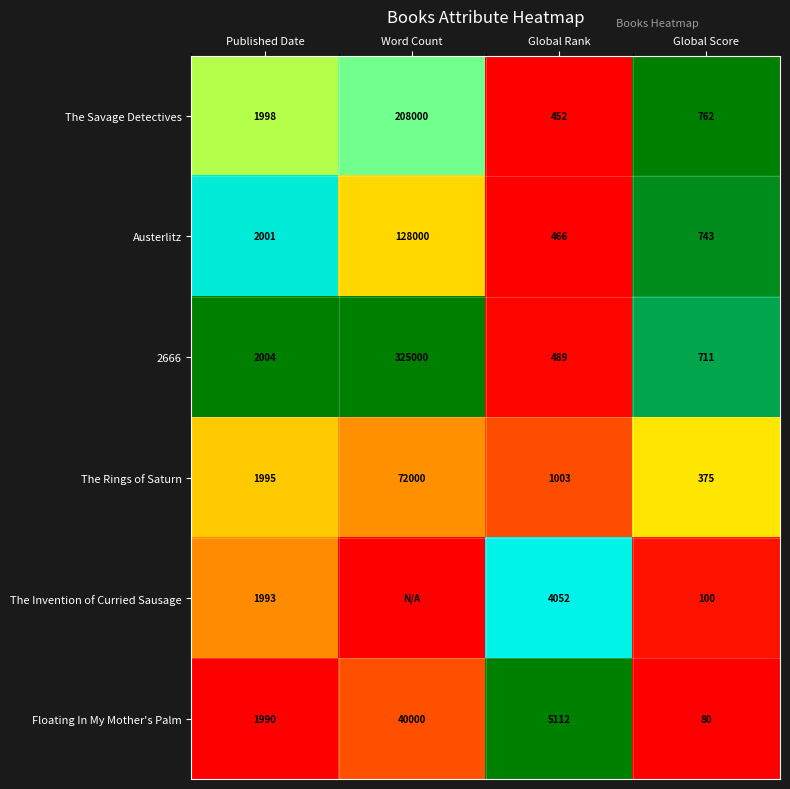

Rank the categories by The Savage Detectives value from lowest to highest.

Global Rank, Global Score, Published Date, Word Count